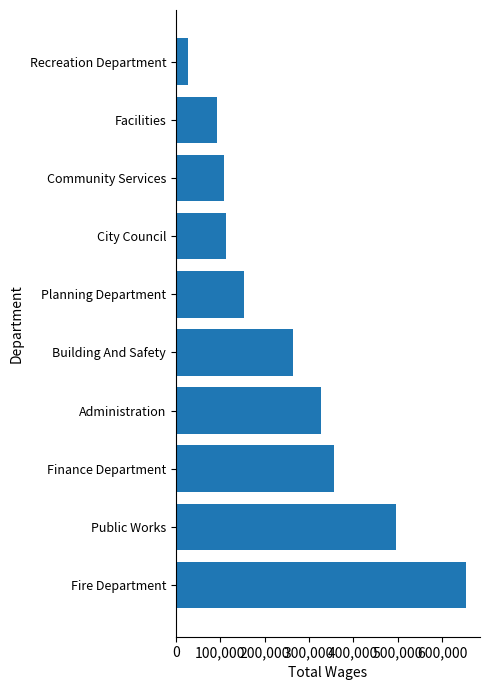

What is the sum of all values?

2586836